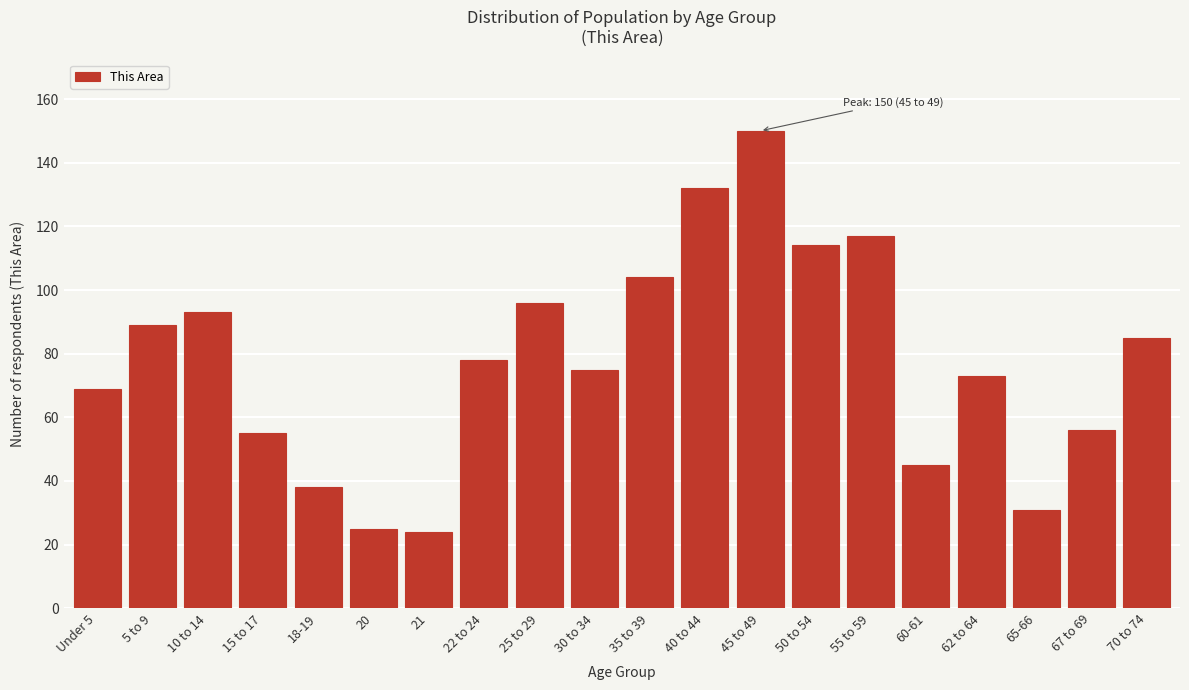

Reading left to right, extract all data points from this chart.

69	89	93	55	38	25	24	78	96	75	104	132	150	114	117	45	73	31	56	85